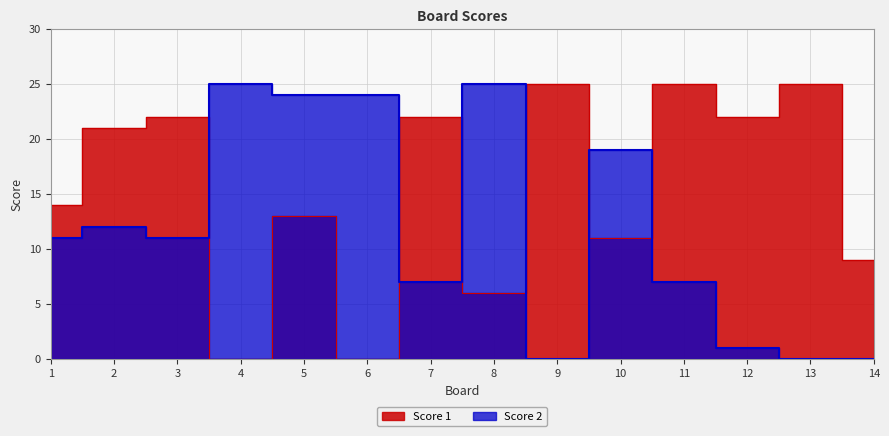

Which series has the widest spread of values?

Score 1